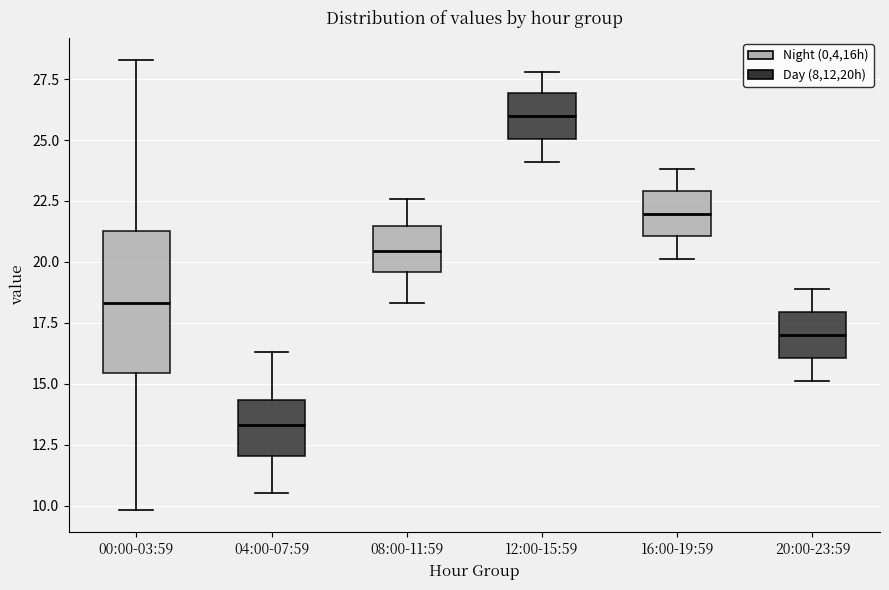

Which box is the tallest, from its lower edge to its upper edge?

00:00-03:59